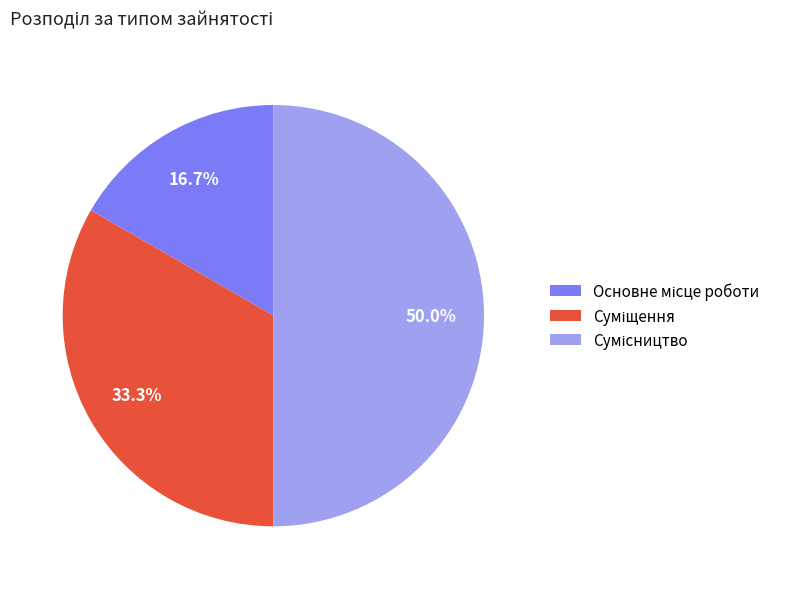

Count the number of slices in the pie.

3